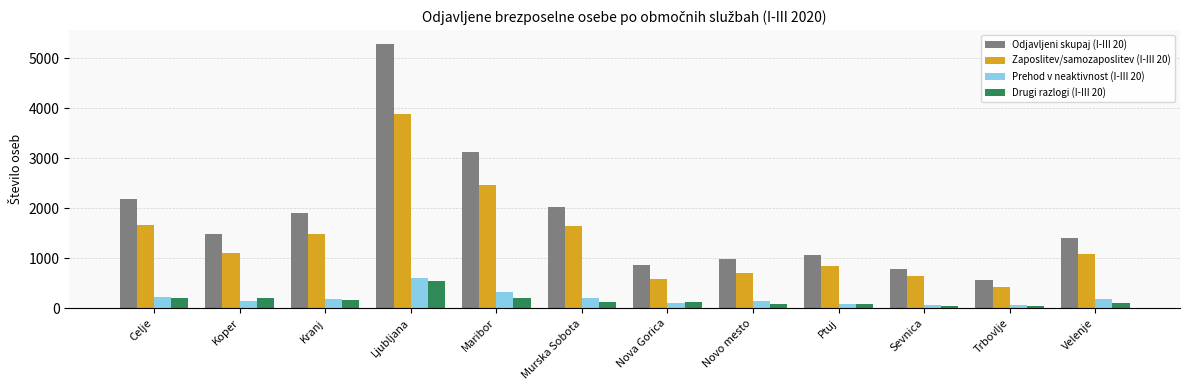

How many groups of bars are there?

12